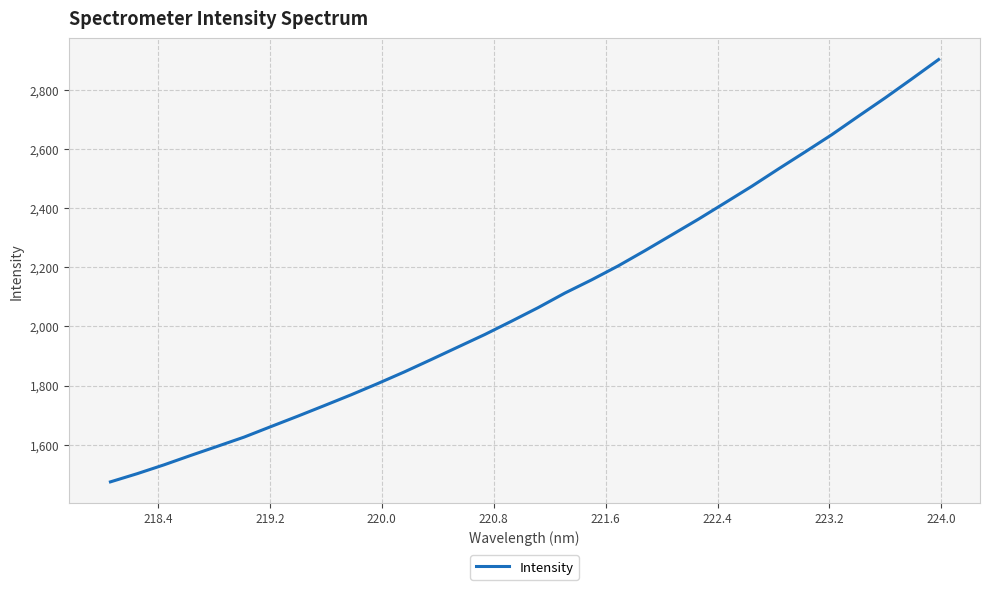

What is the greatest value displayed?

2902.1